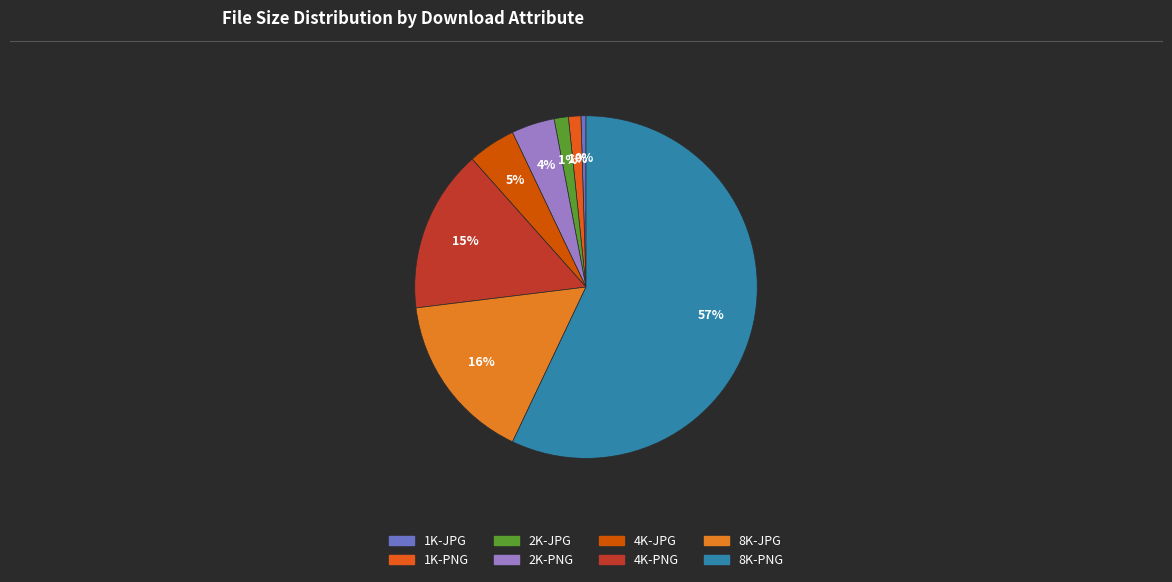

To the nearest percent, what is the average slice percentage?

12%